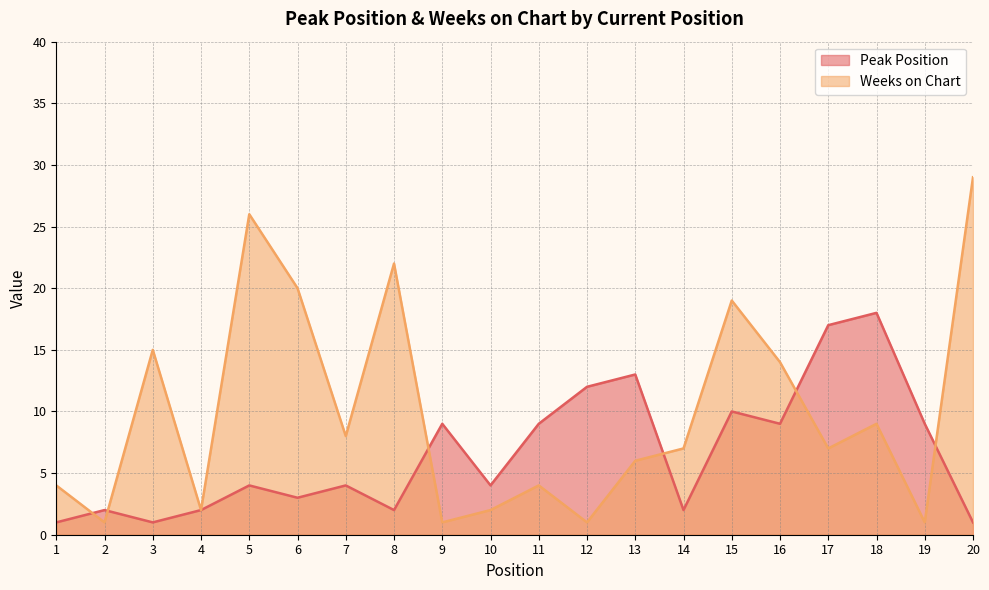

True or false: Peak Position has more than 1 points higher than both neighbors.

True